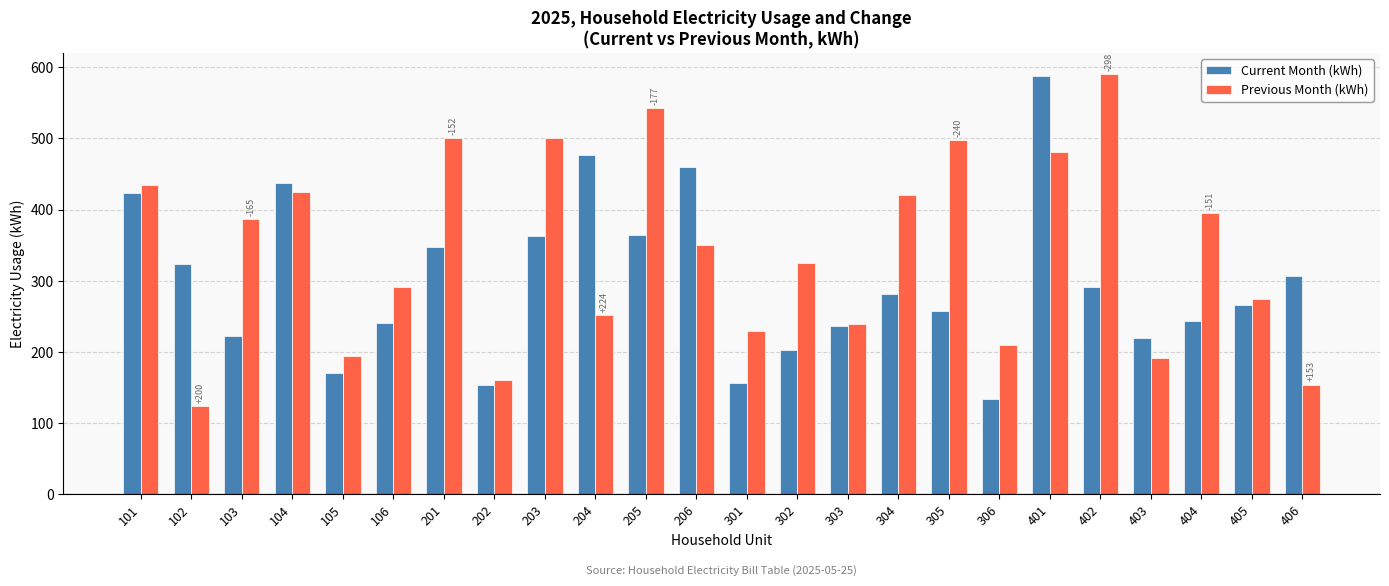

The value of Previous Month (kWh) at 301 is 230. True or false?

True